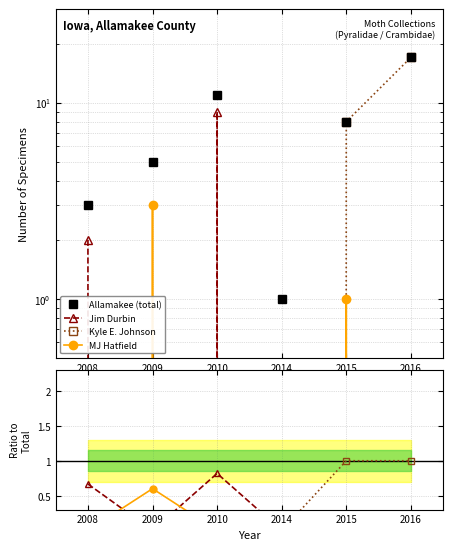

True or false: Kyle E. Johnson and Jim Durbin intersect in this chart.

False